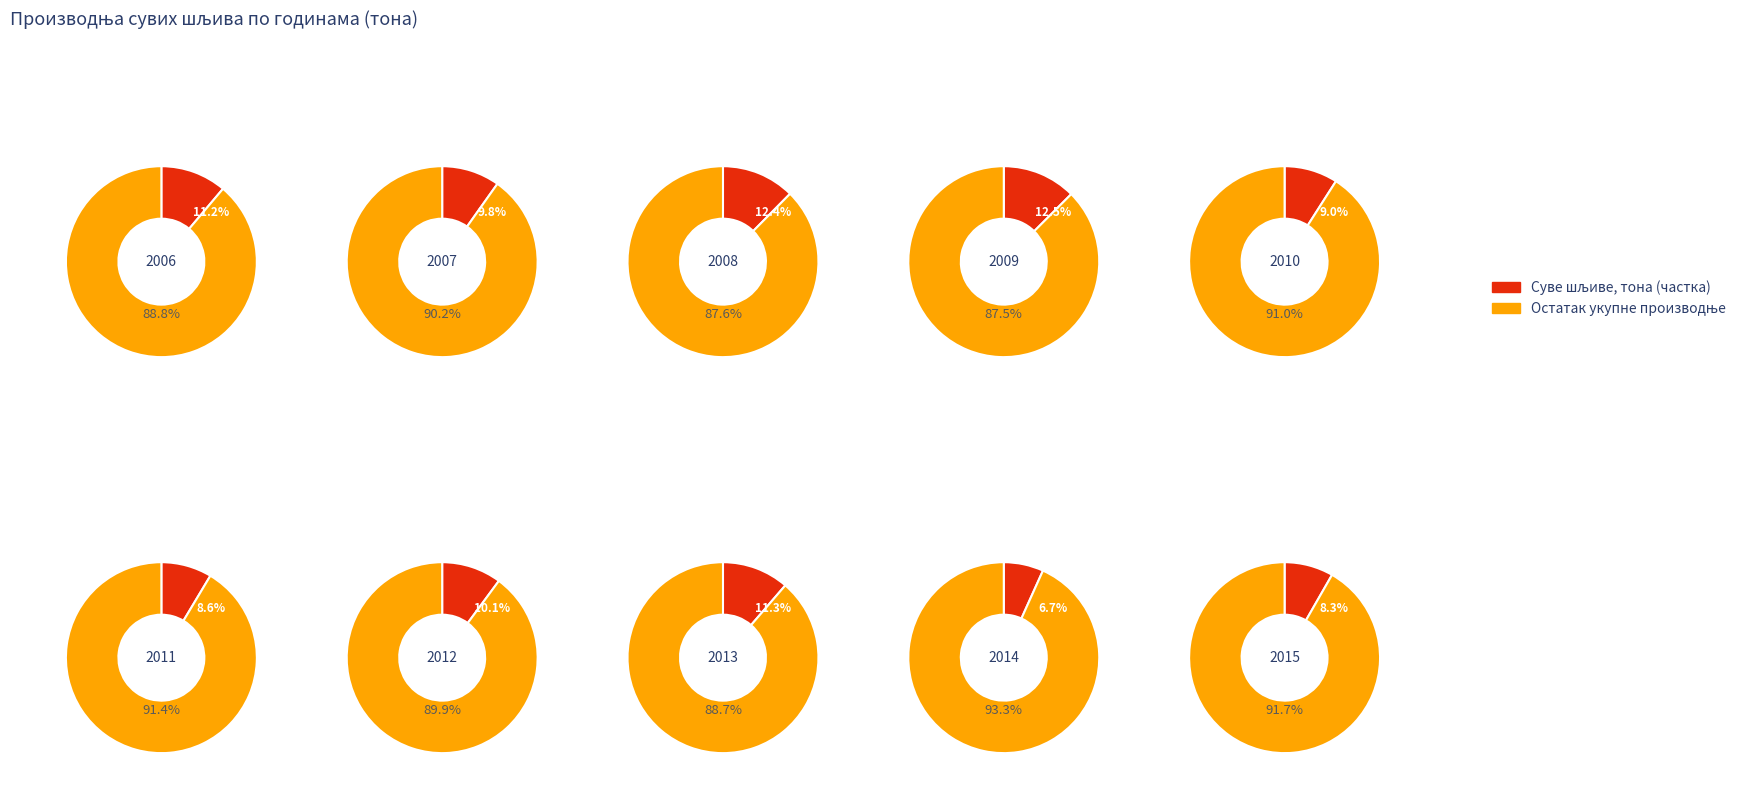

Rank the categories by value from highest to lowest.

3, 2, 7, 0, 6, 1, 4, 5, 9, 8